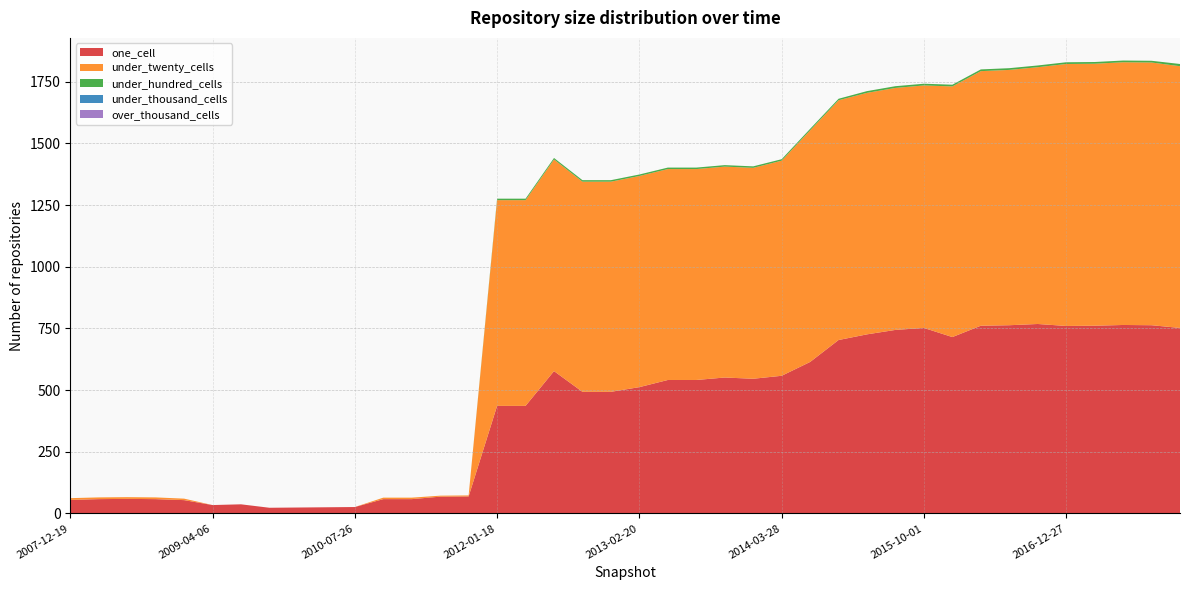

Reading left to right, transcribe all the data shown in this chart.

one_cell: 55	58	59	58	54	34	37	23	24	25	26	58	58	68	69	436	436	577	493	493	512	541	541	551	546	558	614	703	726	744	752	715	761	763	768	760	761	764	763	752
under_twenty_cells: 7	7	7	7	6	0	0	0	0	0	0	6	6	4	4	834	834	858	852	852	856	855	855	855	855	872	939	972	979	981	983	1016	1032	1035	1041	1062	1062	1065	1065	1061
under_hundred_cells: 0	0	0	0	0	0	0	0	0	0	0	0	0	0	0	6	6	6	6	6	6	6	6	6	6	6	6	6	7	7	7	7	7	7	7	7	7	7	7	9
under_thousand_cells: 0	0	0	0	0	0	0	0	0	0	0	0	0	0	0	0	0	0	0	0	0	0	0	0	0	0	0	0	0	0	0	0	0	0	0	0	0	0	0	0
over_thousand_cells: 0	0	0	0	0	0	0	0	0	0	0	0	0	0	0	0	0	0	0	0	0	0	0	0	0	0	0	0	0	0	0	0	0	0	0	0	0	0	0	0